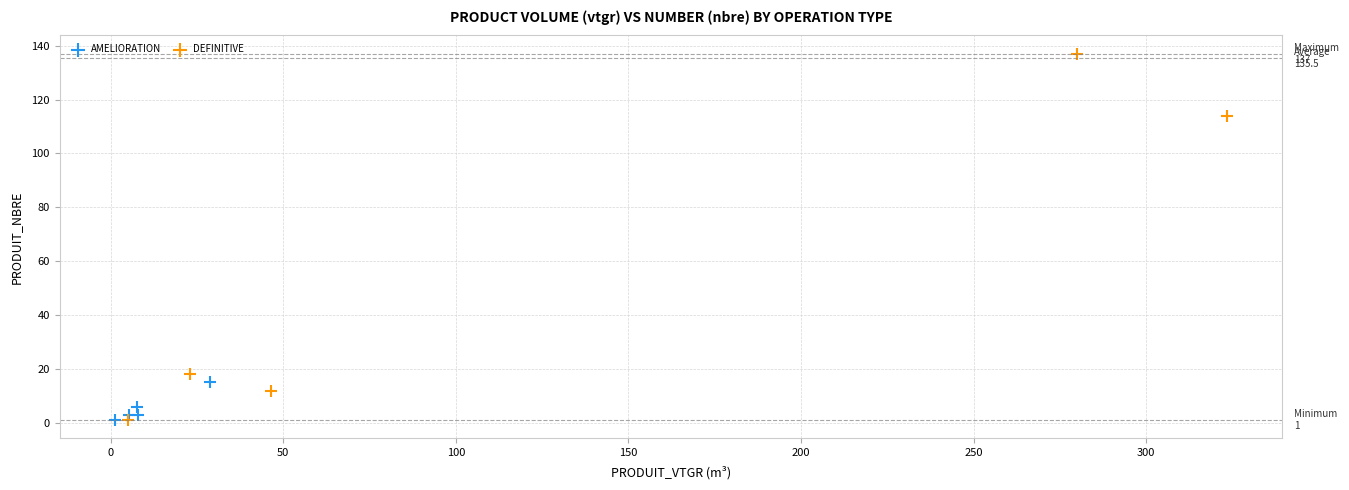

What are all the series names shown in the legend?

AMELIORATION, DEFINITIVE